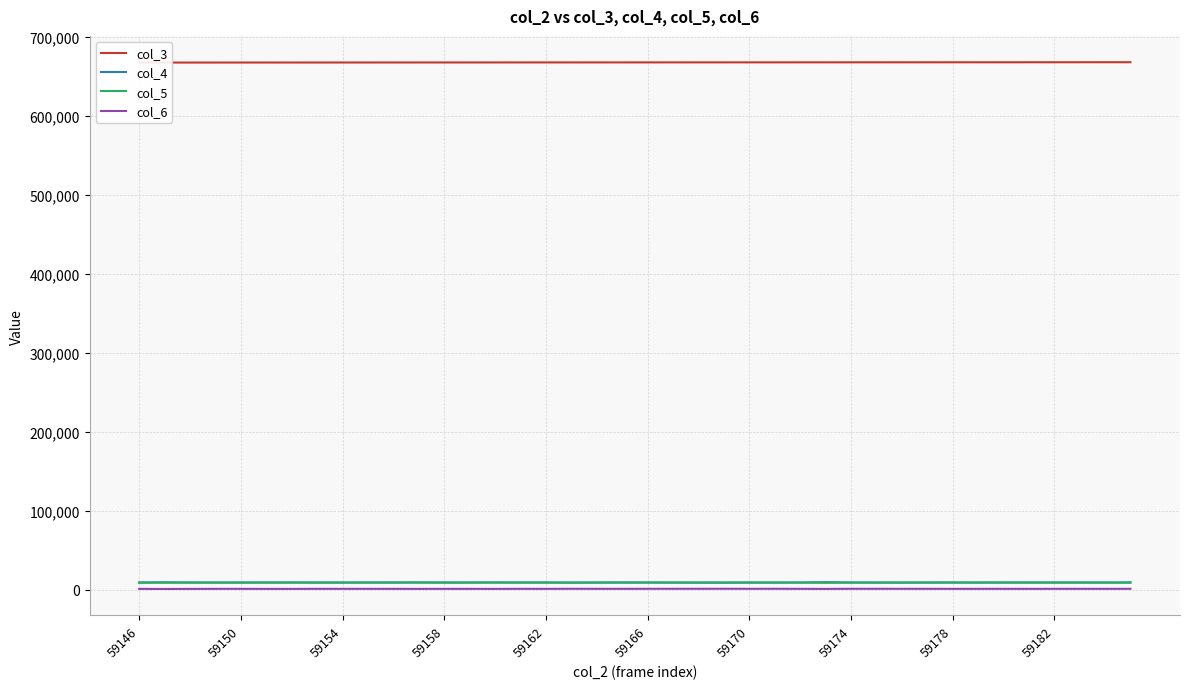

What is the difference between the maximum and minimum values in the col_3 series?

440